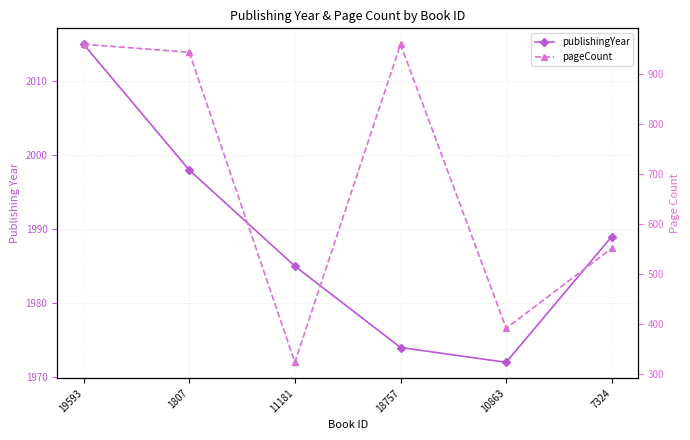

Reading left to right, what are all the values shown in this chart?

publishingYear: 19593=2015	1807=1998	11181=1985	18757=1974	10863=1972	7324=1989
pageCount: 19593=960	1807=944	11181=324	18757=960	10863=392	7324=552